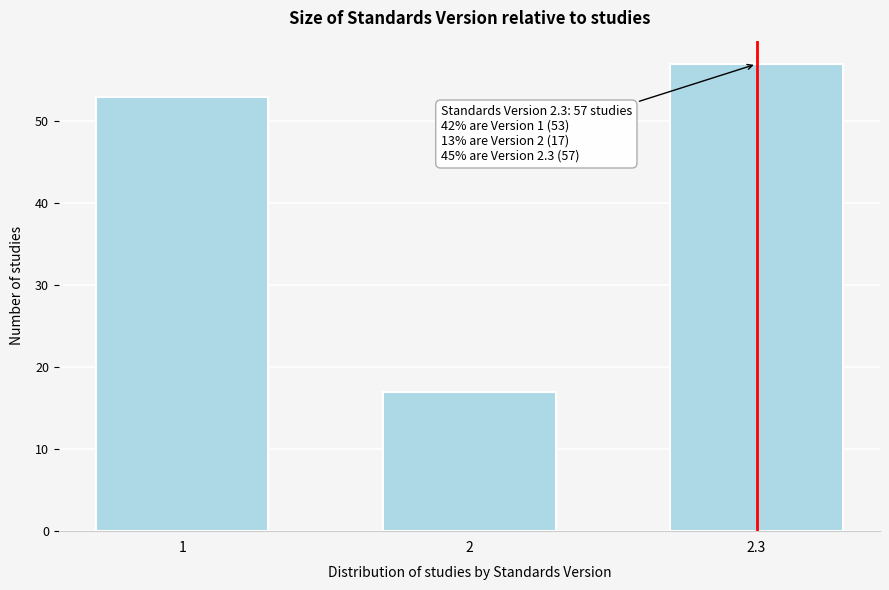

Reading left to right, what are all the values shown in this chart?

1=53	2=17	2.3=57